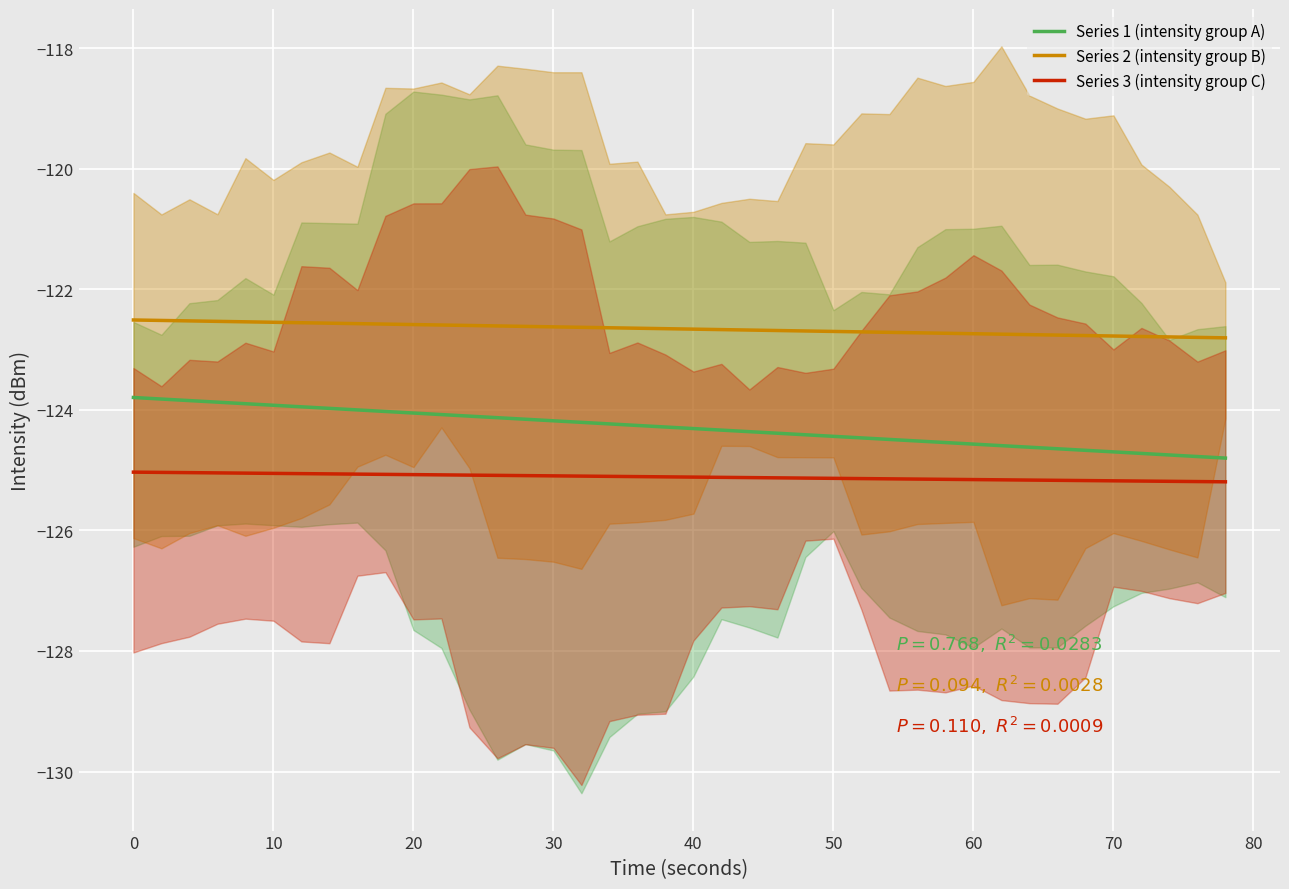

True or false: Series 1 (intensity group A) and Series 3 (intensity group C) intersect in this chart.

False